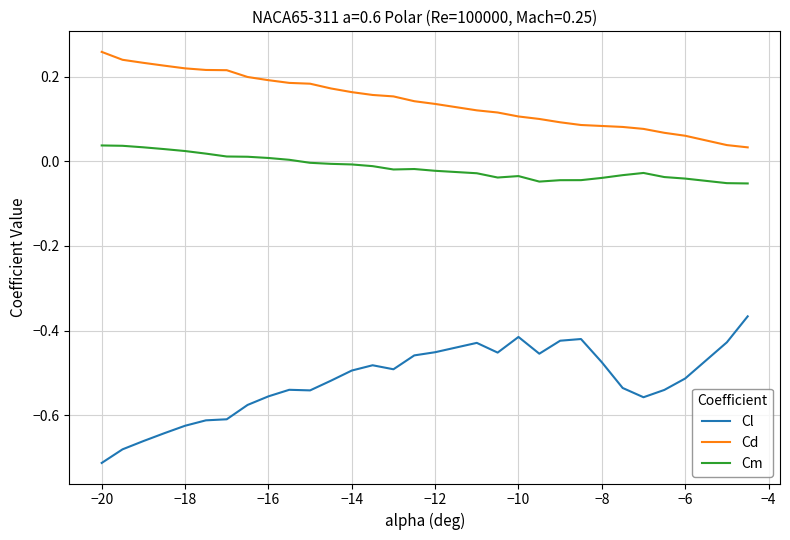

Which series has the largest total across all categories?

Cd